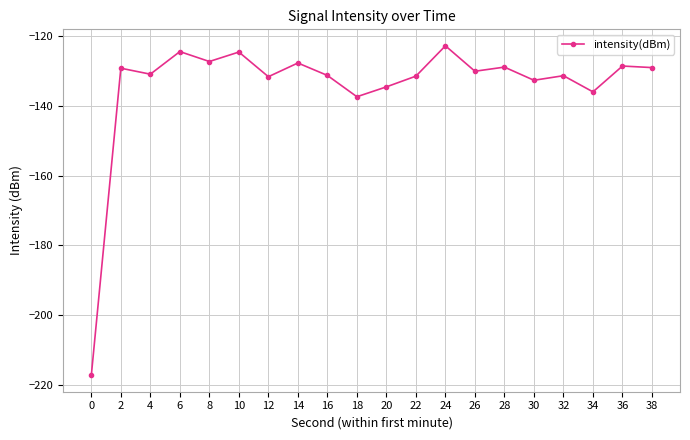

The chart shows a value of -78.6 at 36. True or false?

False